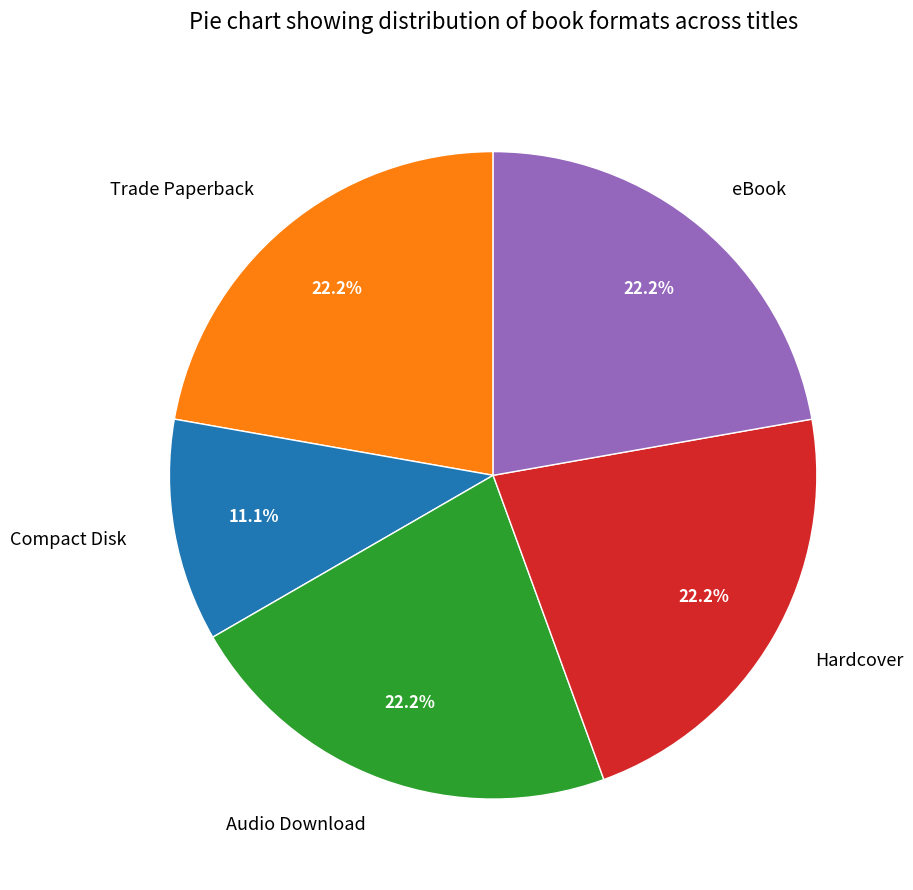

Which has a higher value, eBook or Compact Disk?

eBook